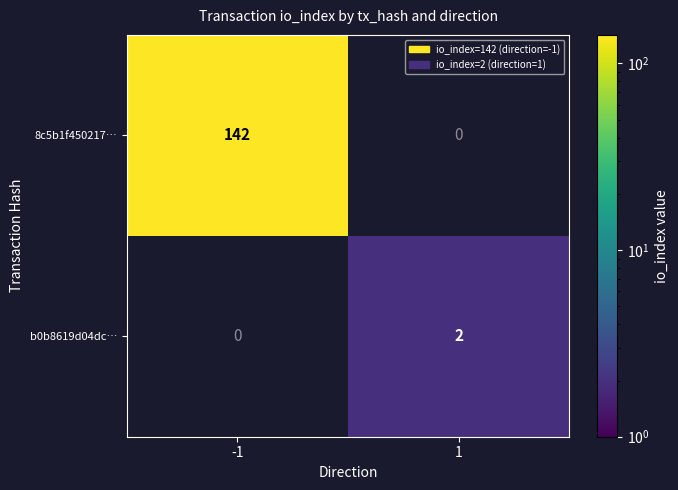

The 8c5b1f450217… series shows 142 at -1. True or false?

True